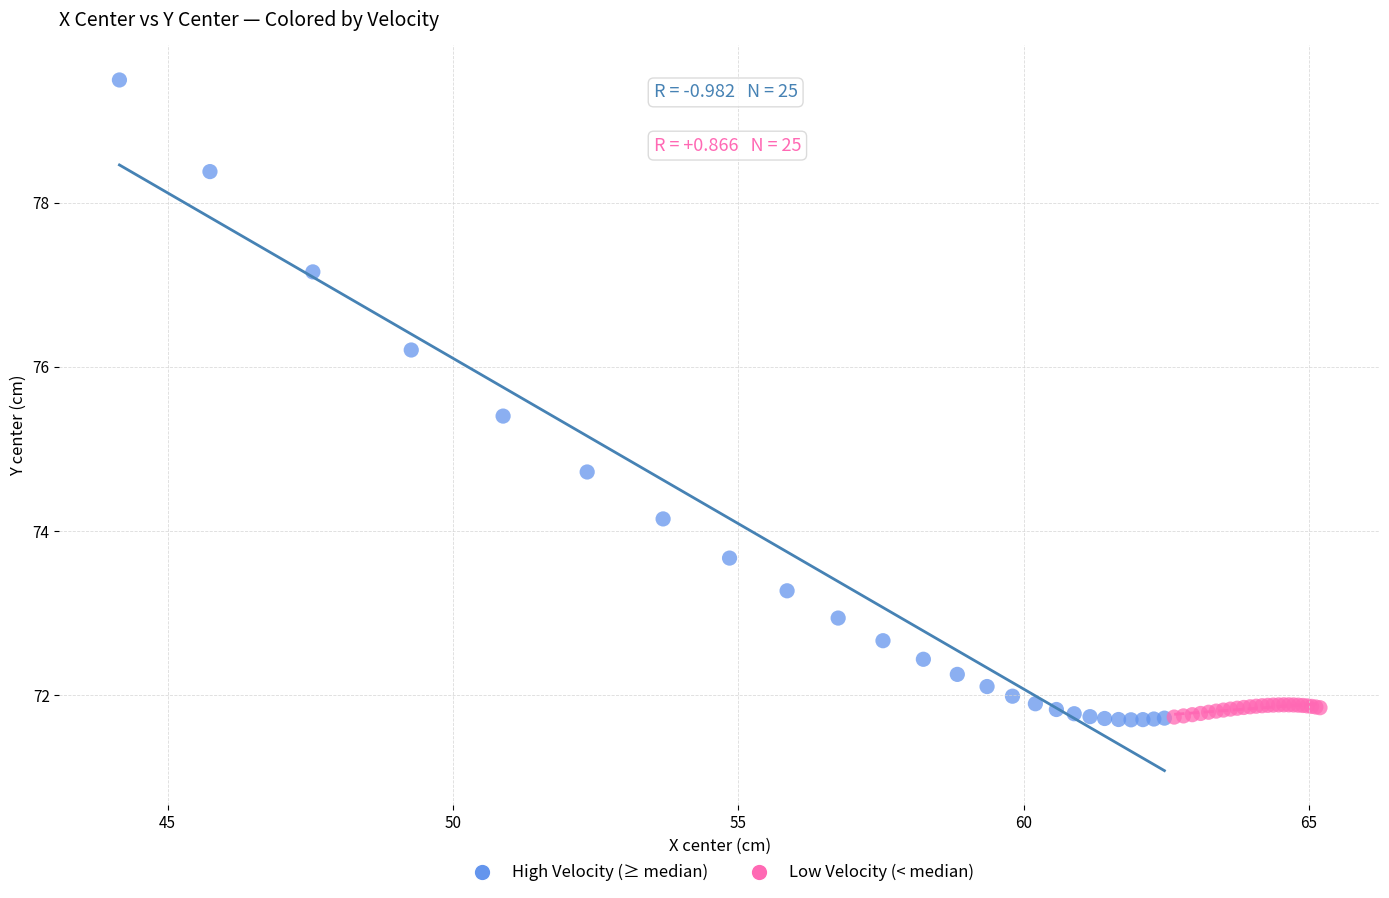

Which series reaches the maximum Y coordinate?

High Velocity (≥ median)